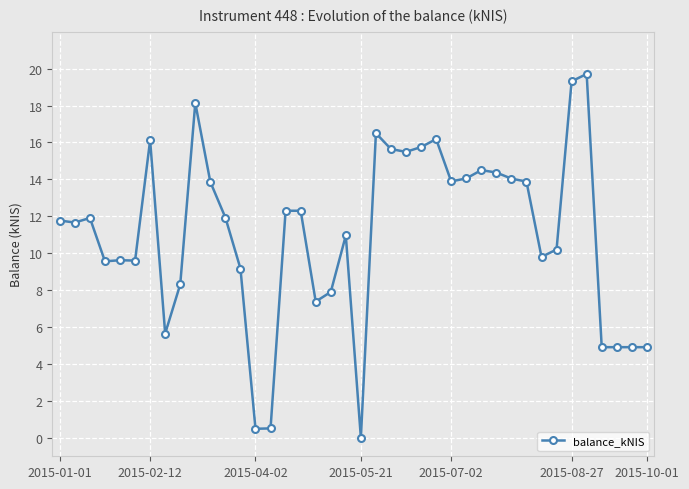

What is the value of the 1st point from the left?

11.8